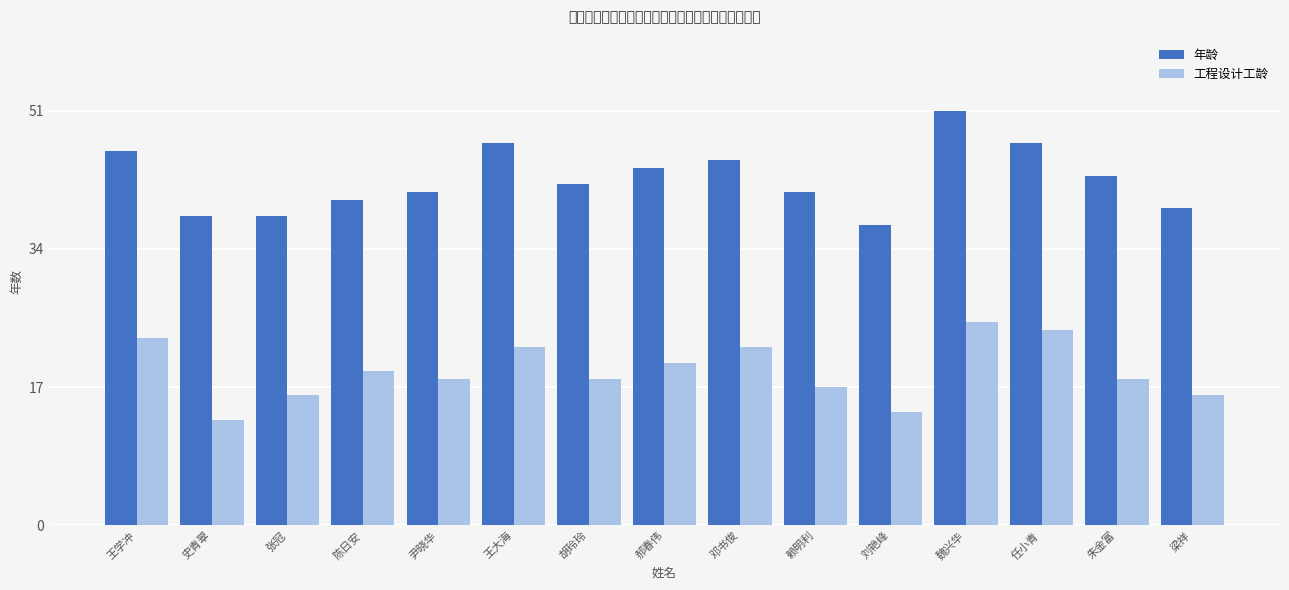

How many groups of bars are there?

15